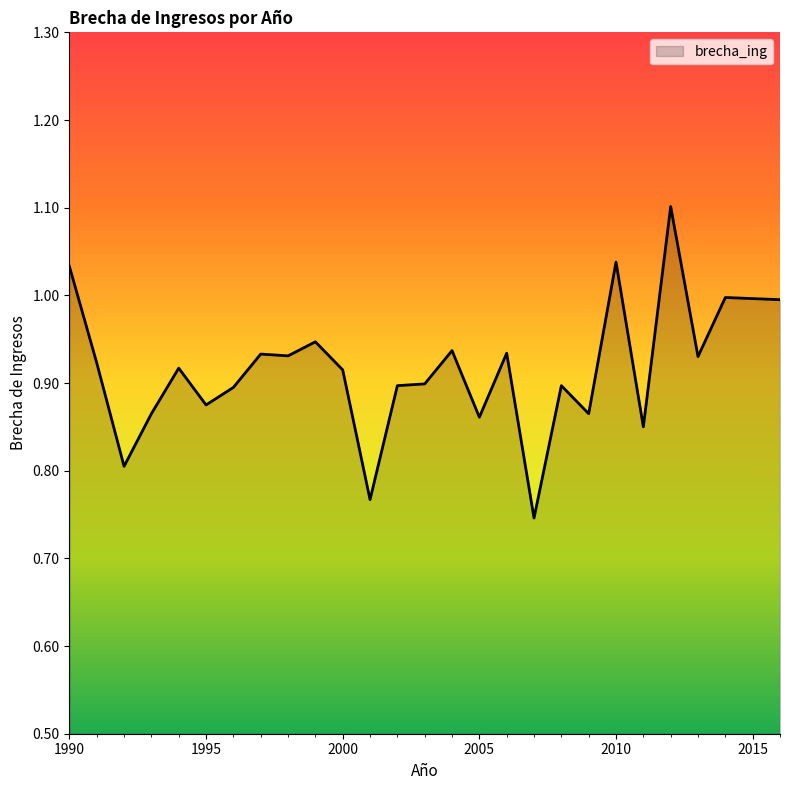

What is the difference between the maximum and minimum values?

0.4